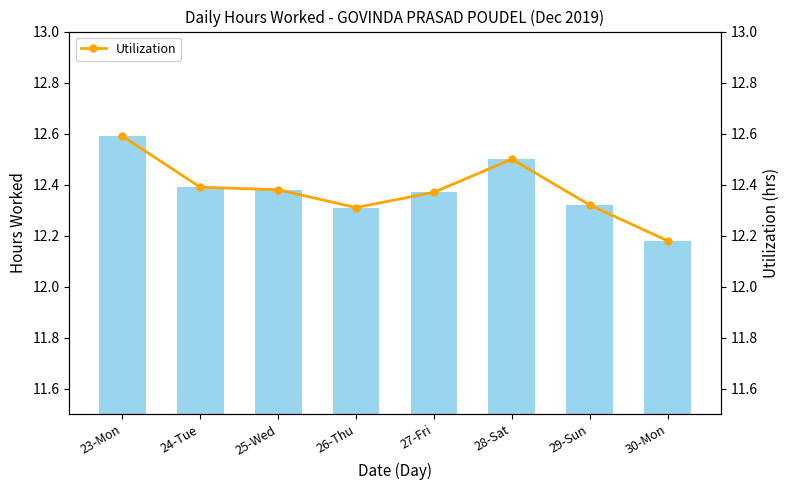

Between 27-Fri and 29-Sun, which series saw the biggest shift?

Hours Worked